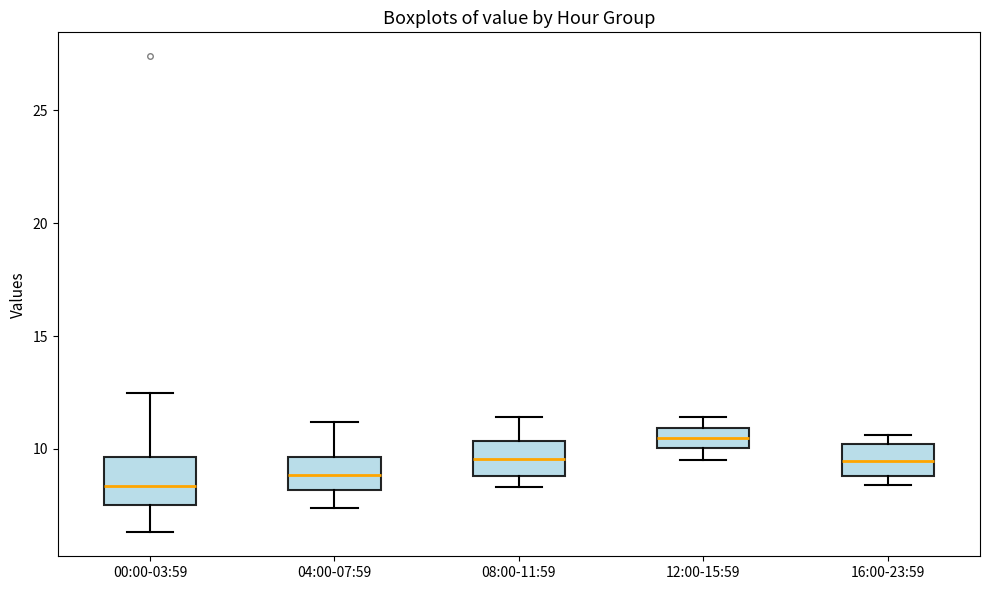

Which box is the tallest, from its lower edge to its upper edge?

00:00-03:59